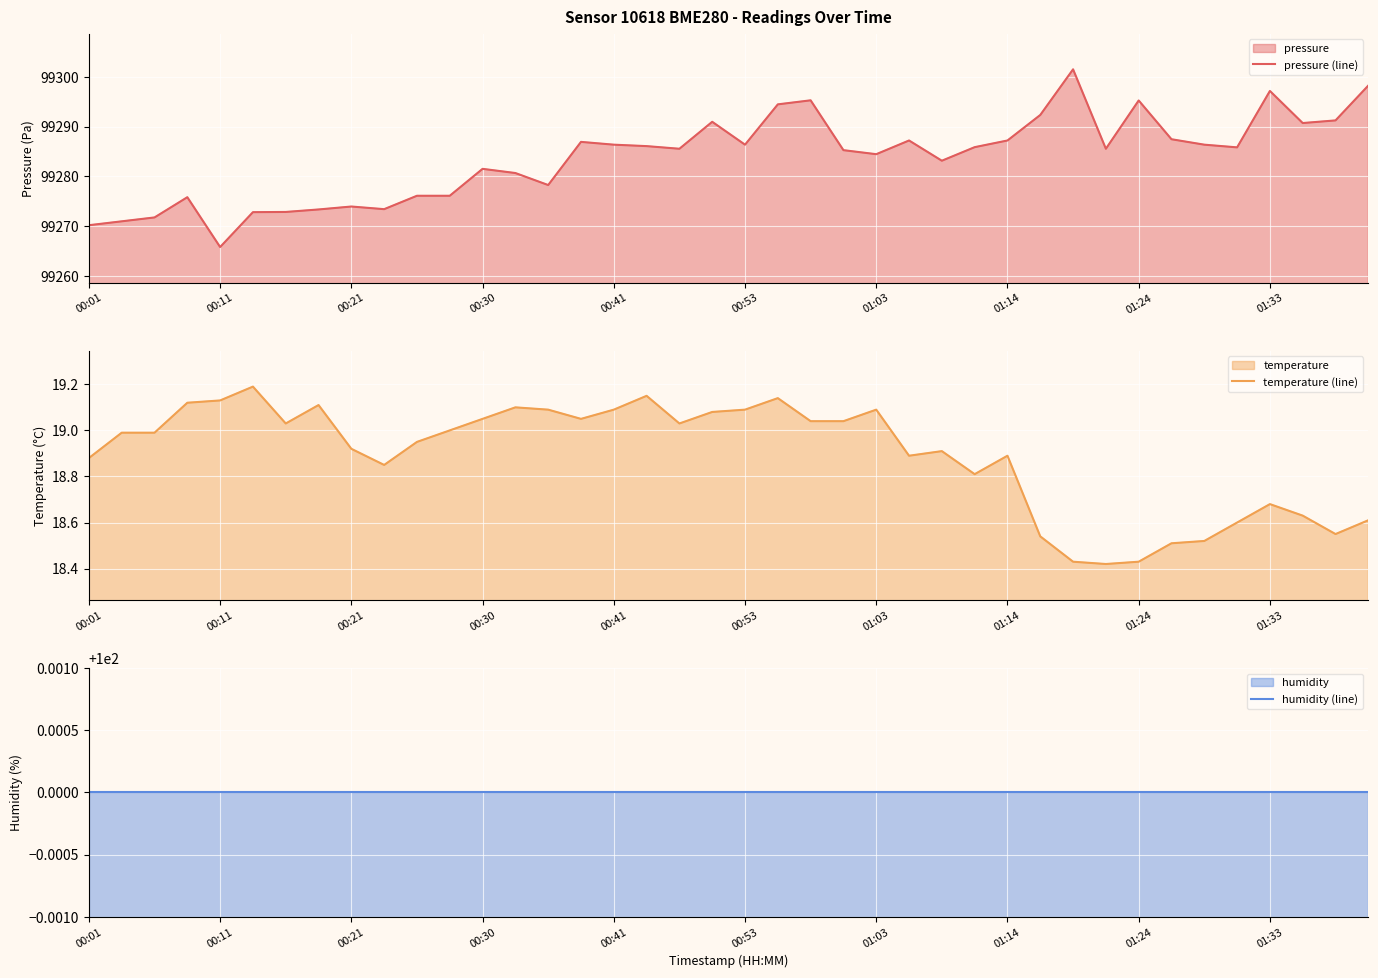

What are all the series names shown in the legend?

pressure (line), temperature (line), humidity (line)